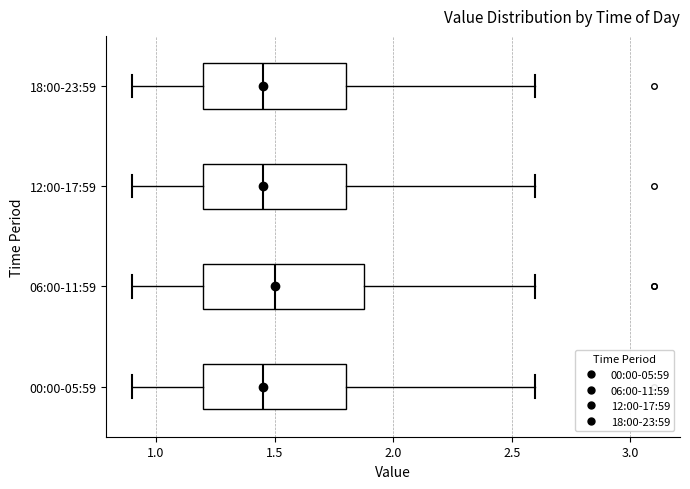

Comparing the boxes themselves (not the whiskers), which one is the widest?

06:00-11:59